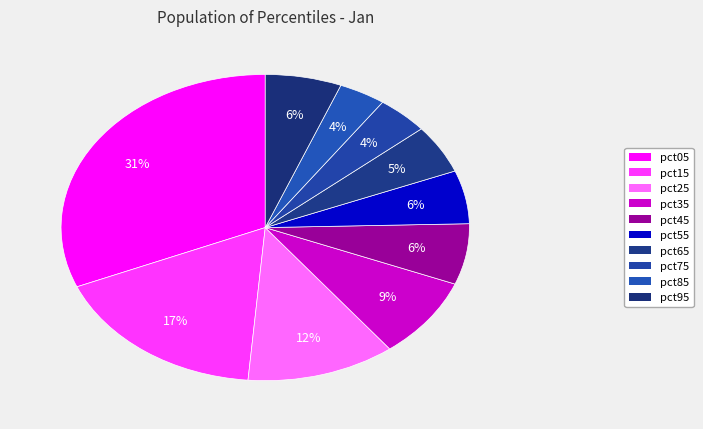

How many slices are in this pie chart?

10